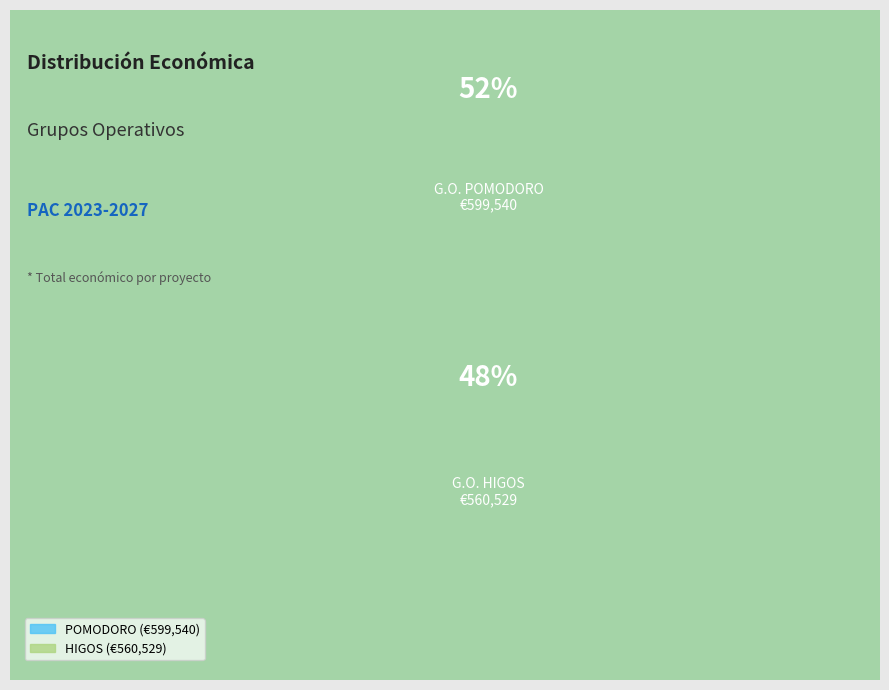

Count the number of slices in the pie.

2